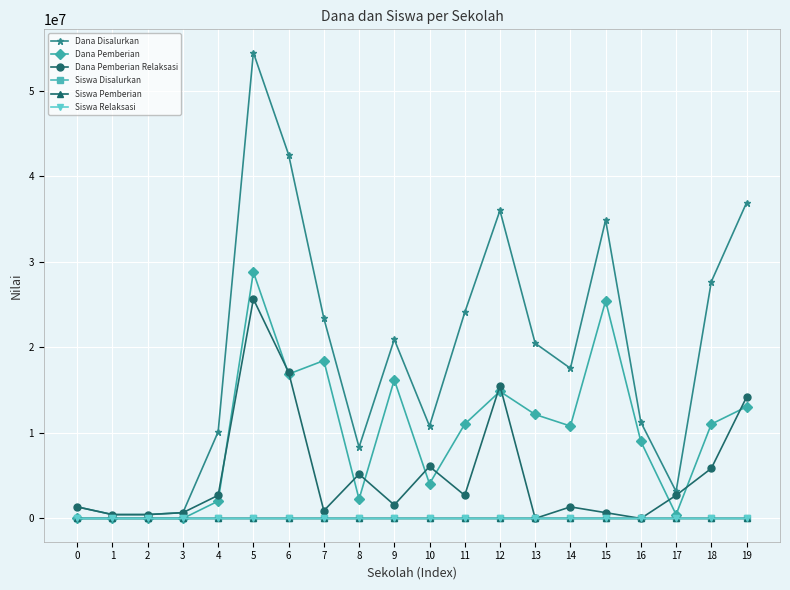

What is the spread (max minus min) of values at 13?

20475000